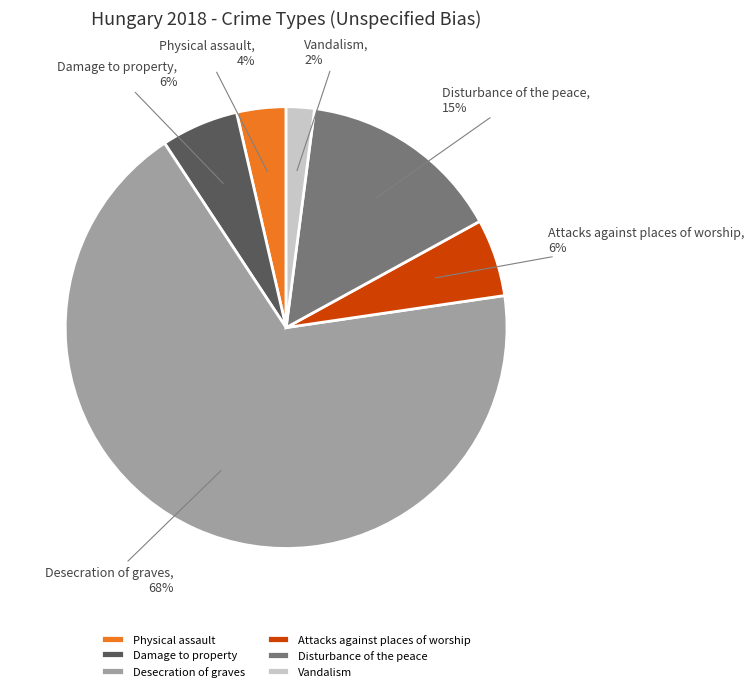

The Desecration of graves slice represents 83% of the pie. True or false?

False